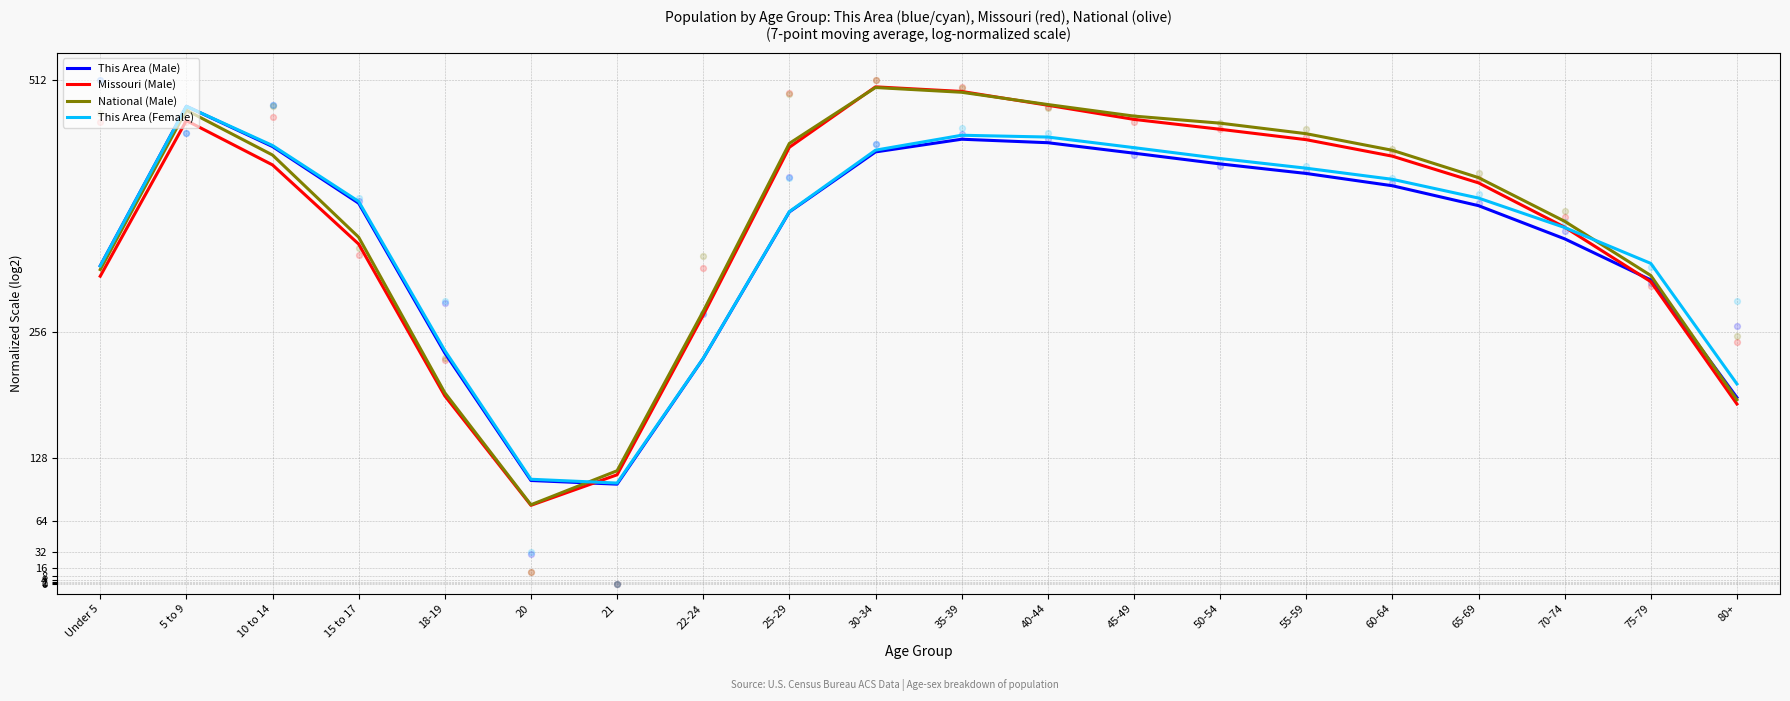

What are all the series names shown in the legend?

This Area (Male), Missouri (Male), National (Male), This Area (Female)